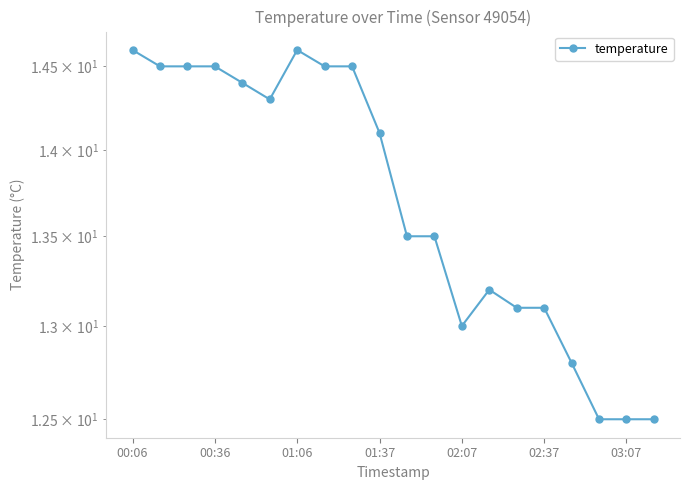

Count the number of categories in the chart.

20